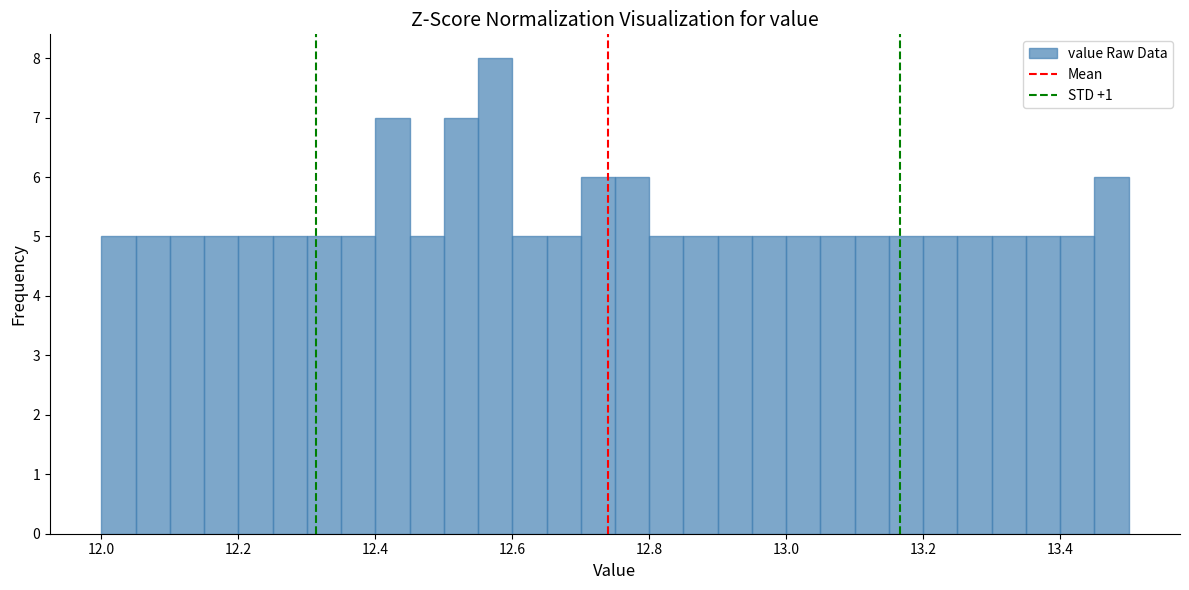

Around what value on the x-axis is the tallest bar? Give the approximate position of its centre, as read against the axis.

12.58